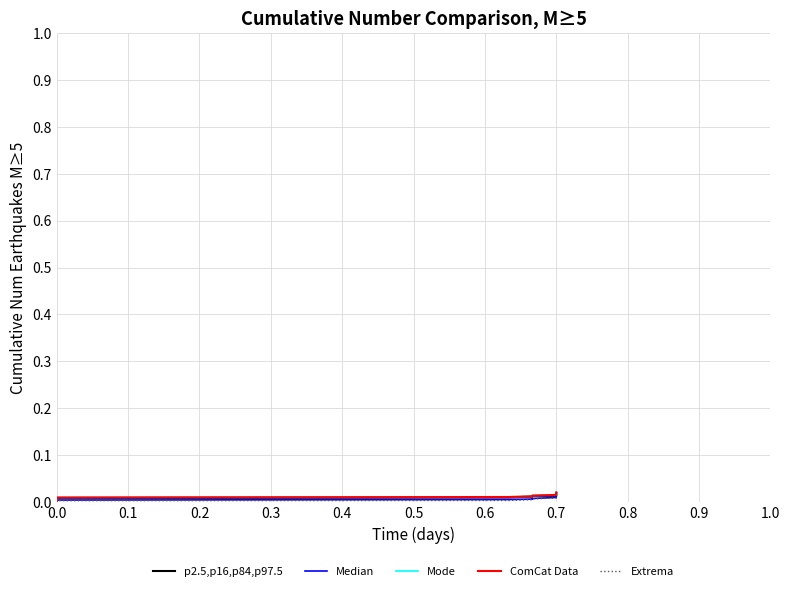

The value of Median at 0.7 is 0.0. True or false?

False